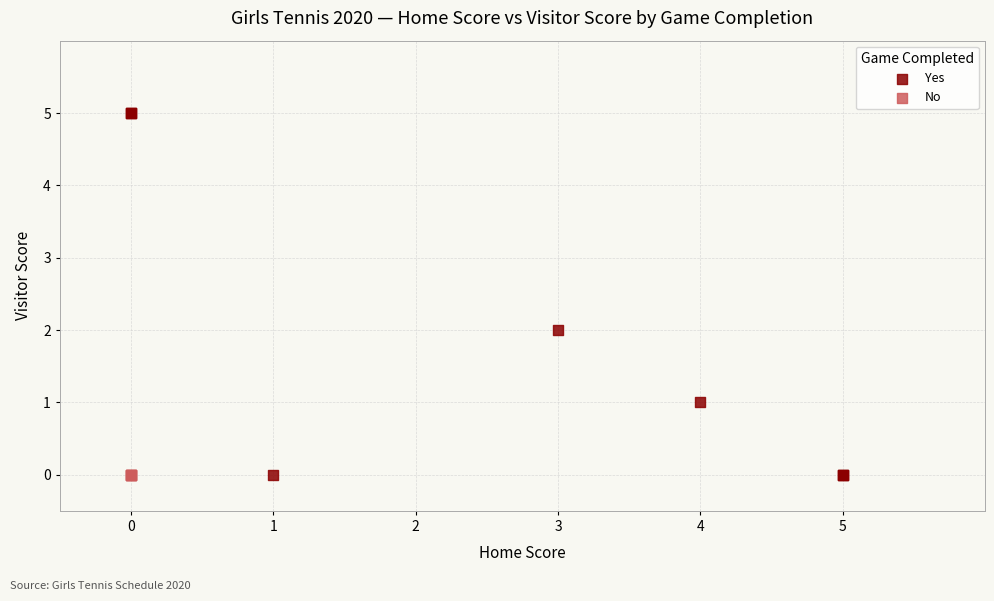

Which series reaches the maximum Y coordinate?

Yes